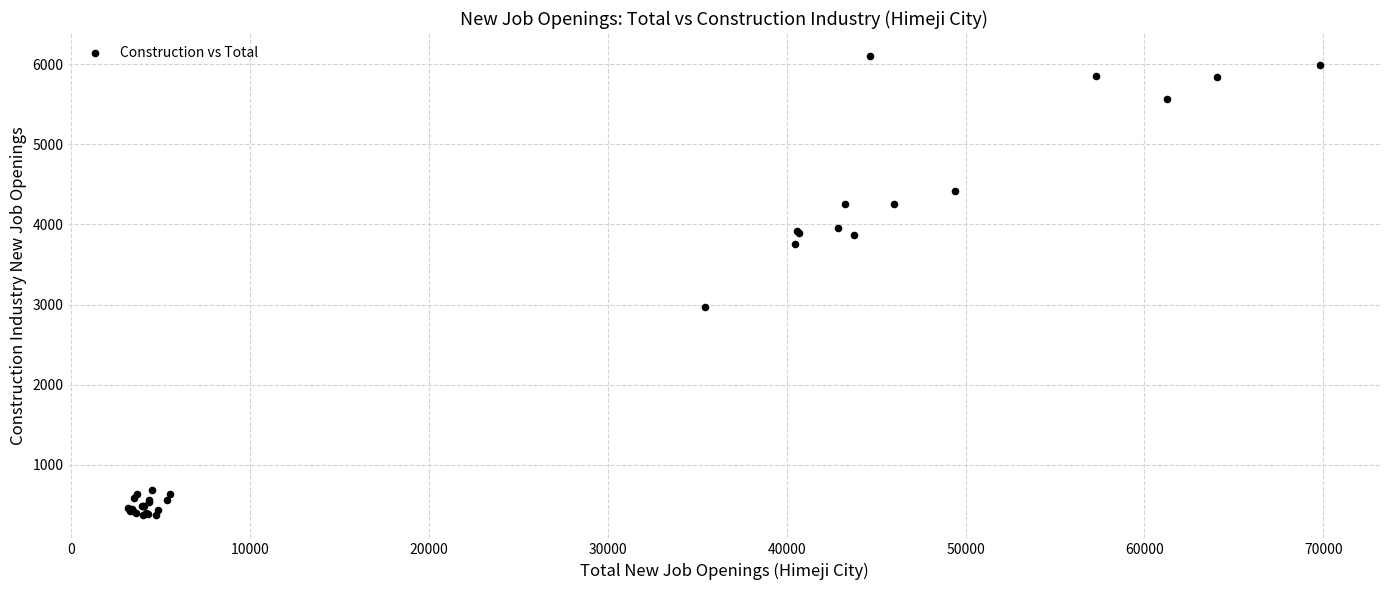

What Y value in the scatter plot is closest to 3235?

2968